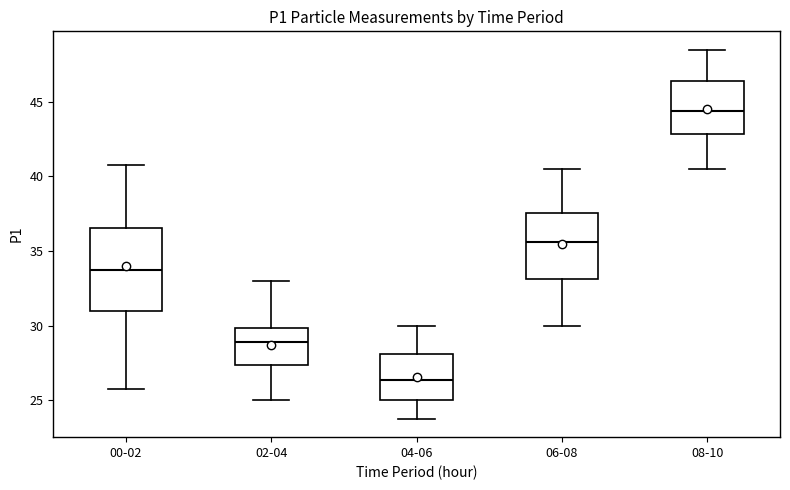

Reading left to right, read every box against the y-axis: the position of its median line, the range the box covers, and the ends of its whiskers. The values are not printed on the chart, so give them approximately, as read against the axis.

00-02: median 34.0, box 31.0 to 36.5, whiskers 26.0 to 41.0
02-04: median 29.0, box 27.5 to 30.0, whiskers 25.0 to 33.0
04-06: median 26.5, box 25.0 to 28.0, whiskers 24.0 to 30.0
06-08: median 35.5, box 33.0 to 37.5, whiskers 30.0 to 40.5
08-10: median 44.5, box 43.0 to 46.5, whiskers 40.5 to 48.5